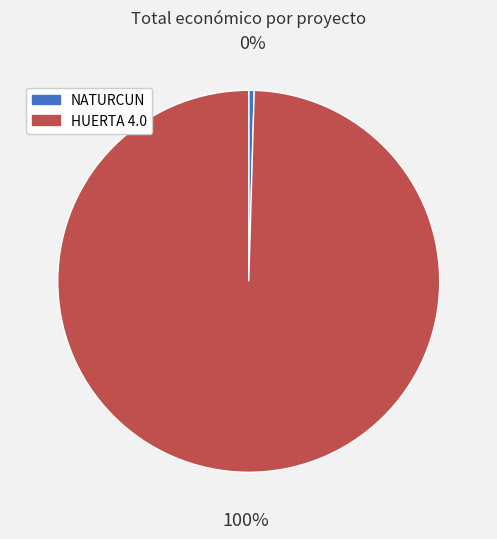

Between HUERTA 4.0 and NATURCUN, which is larger?

HUERTA 4.0